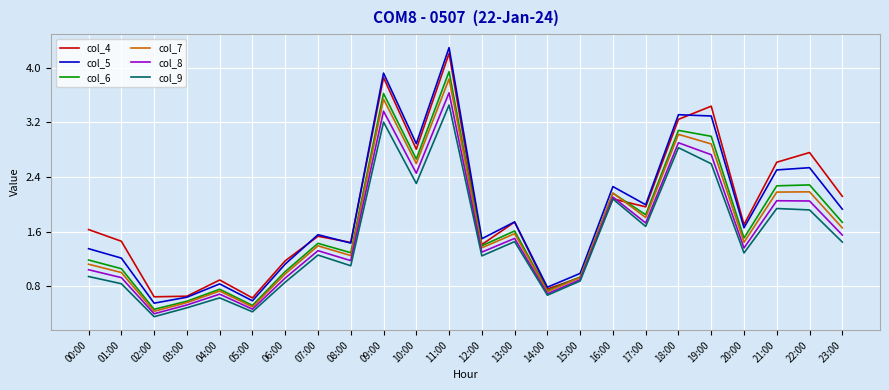

True or false: col_8 and col_6 cross at least once.

False